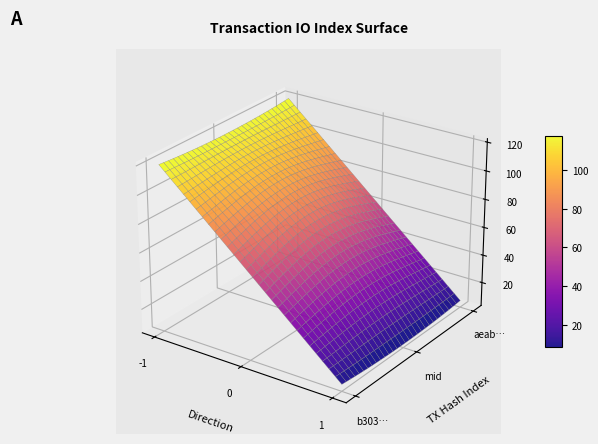

What is the maximum value shown in the chart?

120